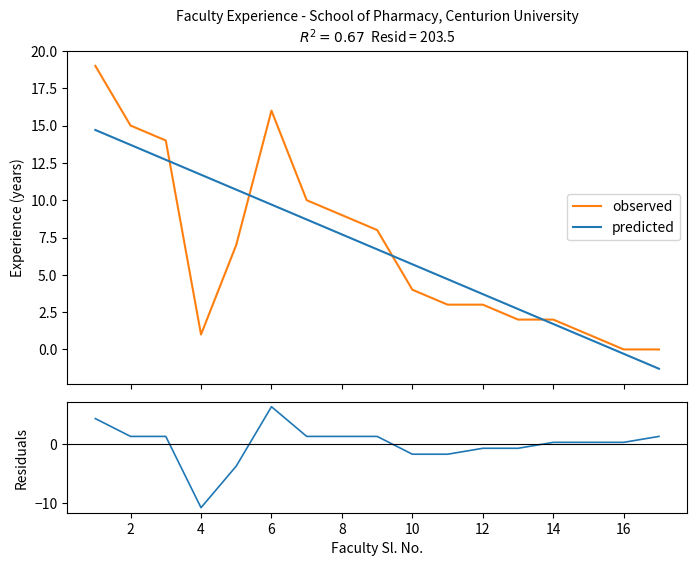

How many interior local peaks does the observed series have?

1